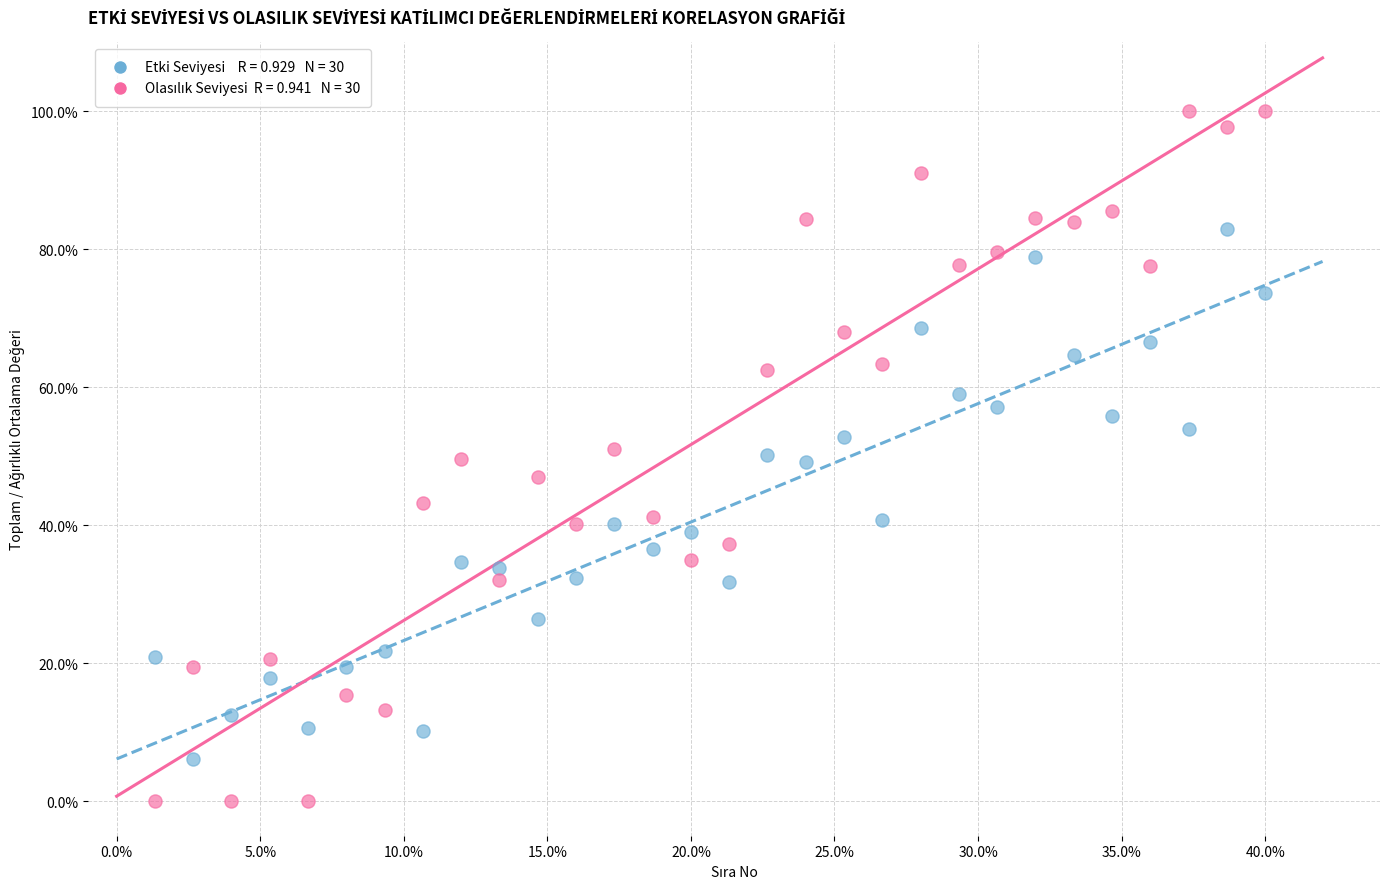

Across all data points, what is the range of Y values (max minus min)?

100.0